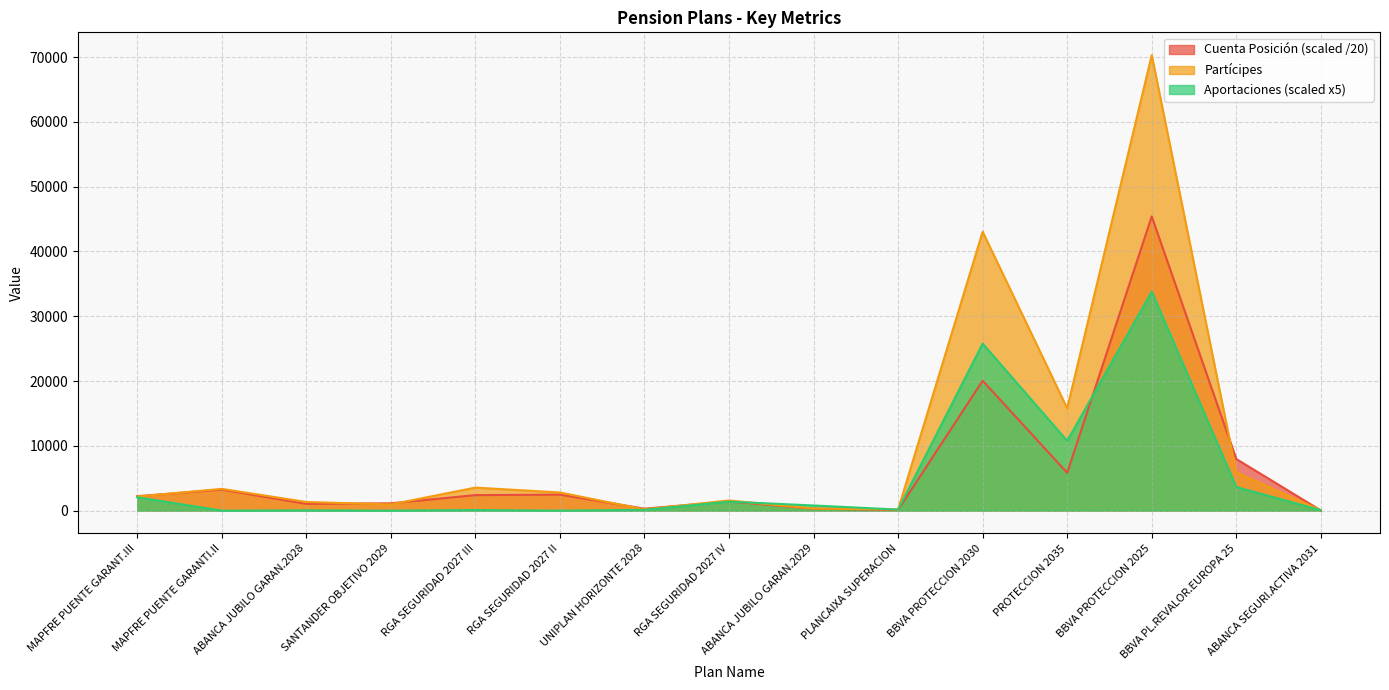

Where is Cuenta Posición nearest to the value 22724?

BBVA PROTECCION 2030